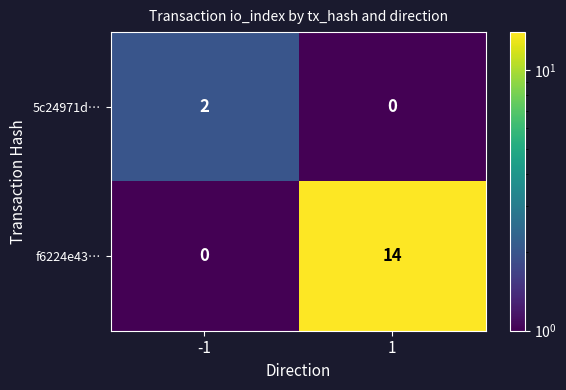

True or false: 5c24971d… has a value of 2 at -1.

True